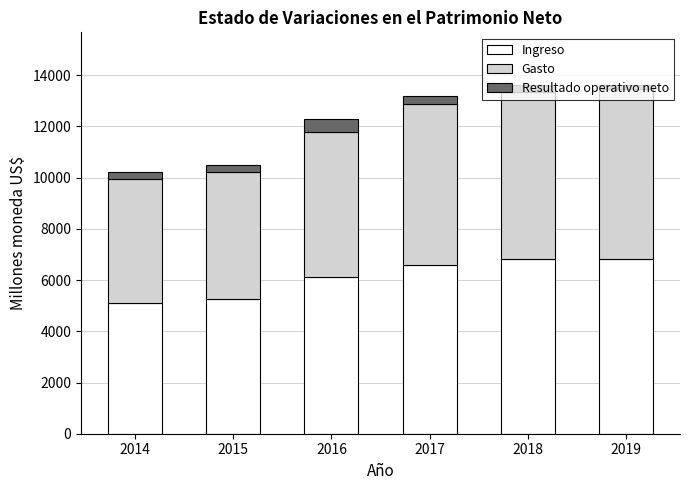

The Ingreso series shows 6816.1 at 2018. True or false?

True